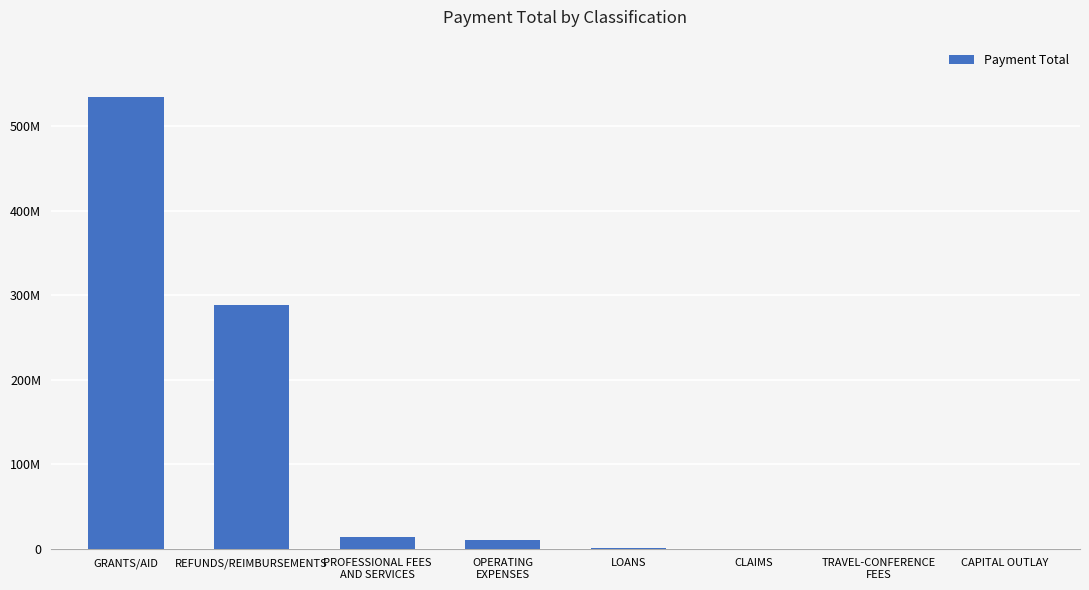

Reading right to left, transcribe all the data shown in this chart.

29695.2	95193.1	159963.7	595509.3	9696592.8	13745233.9	288792474.5	534751033.9